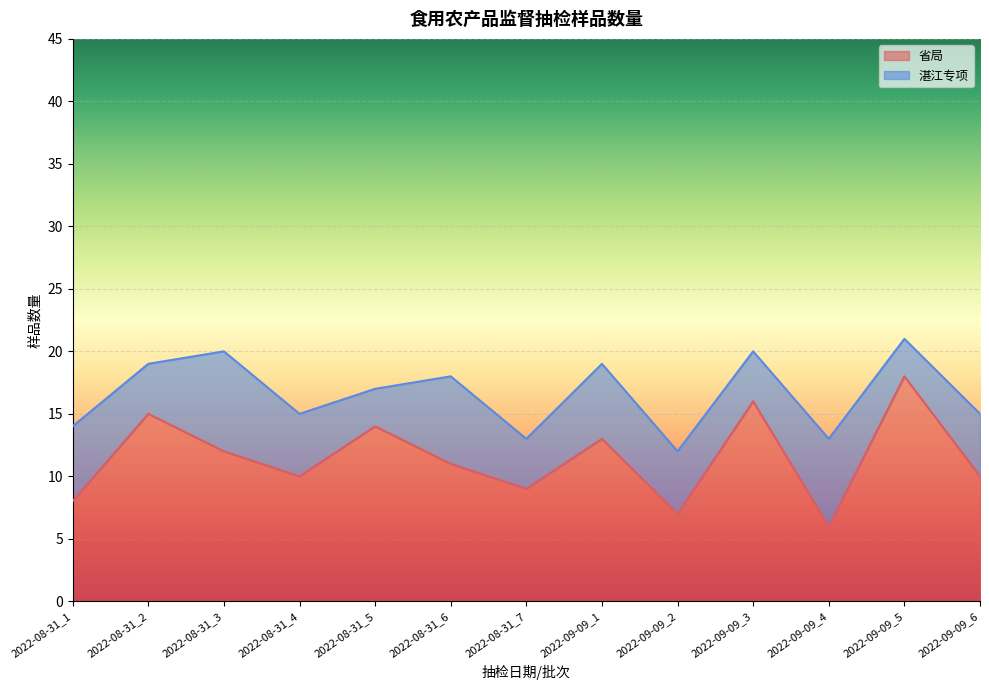

What is the difference between the second highest and second lowest values?

9